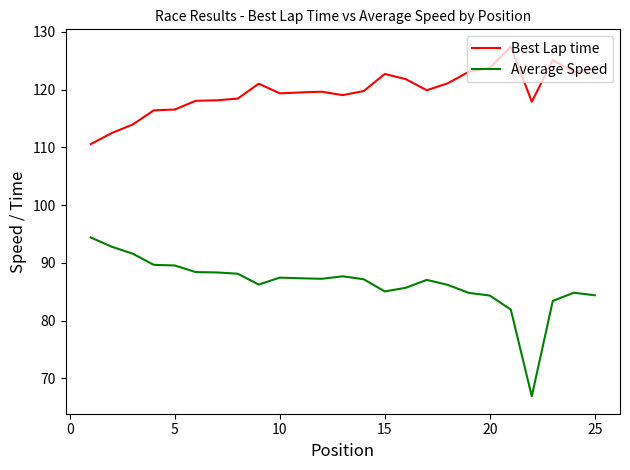

How many categories are shown in the chart?

25